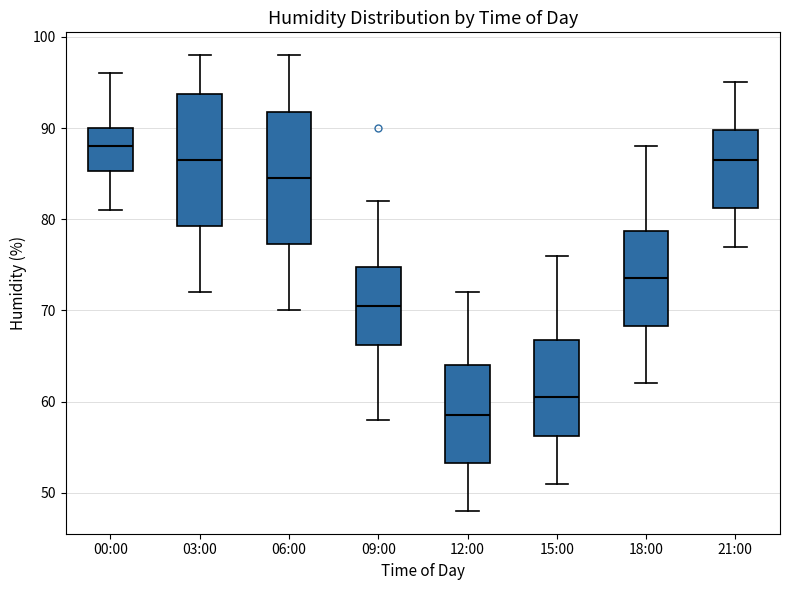

Which box has the lowest median line?

12:00